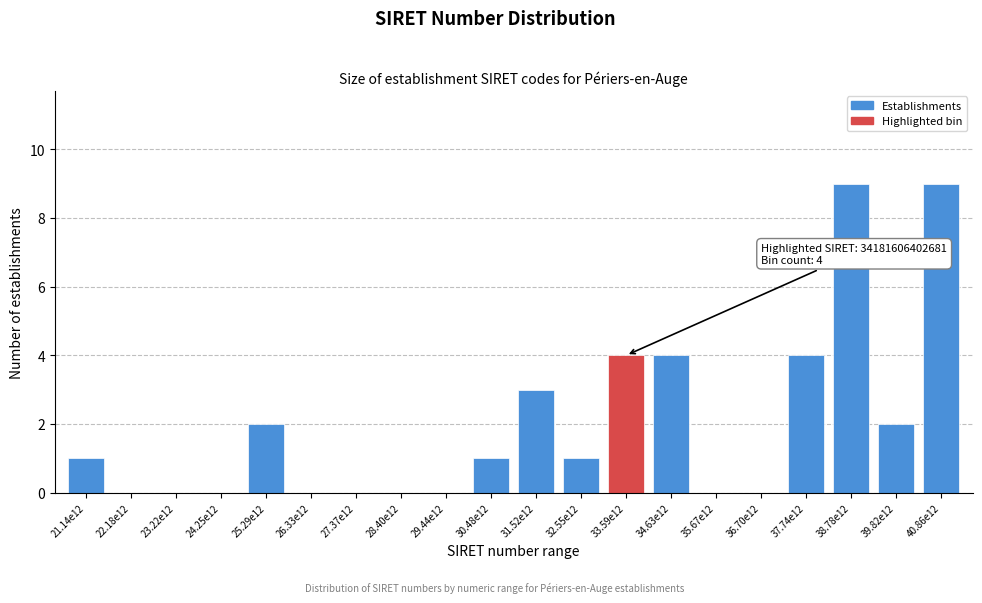

Reading left to right, what are all the values shown in this chart?

21.14e12=1	22.18e12=0	23.22e12=0	24.25e12=0	25.29e12=2	26.33e12=0	27.37e12=0	28.40e12=0	29.44e12=0	30.48e12=1	31.52e12=3	32.55e12=1	33.59e12=4	34.63e12=4	35.67e12=0	36.70e12=0	37.74e12=4	38.78e12=9	39.82e12=2	40.86e12=9